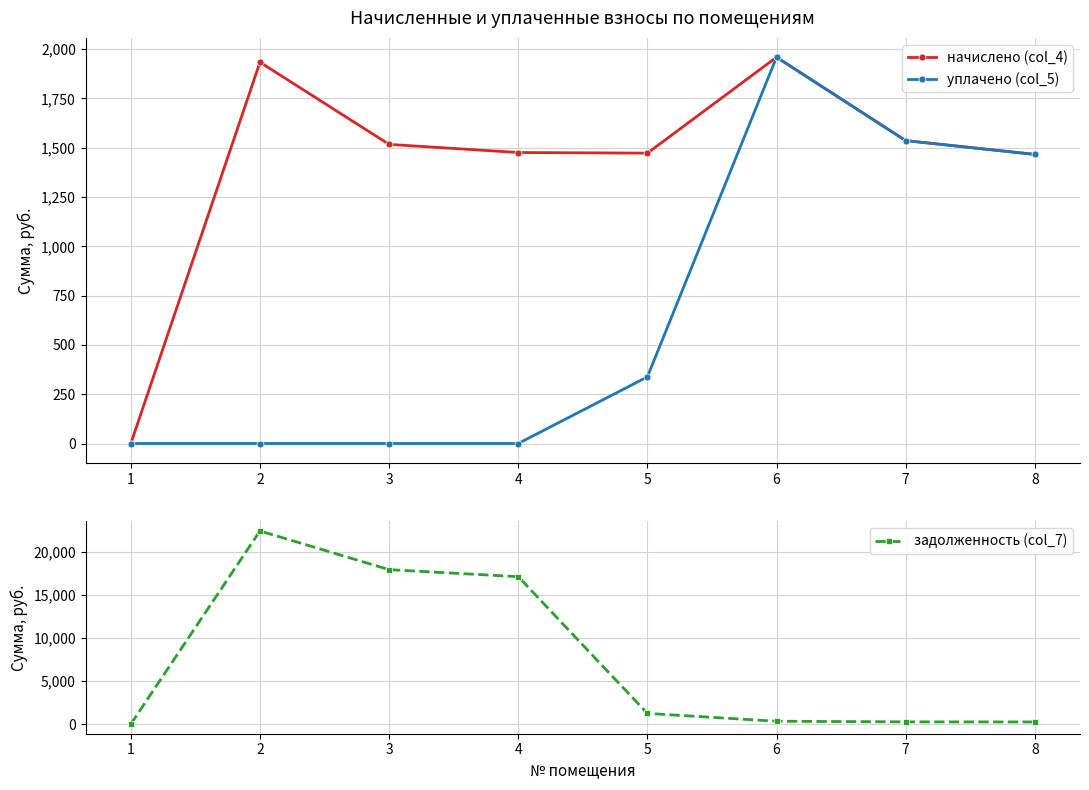

Which category has the lowest value in the уплачено (col_5) series?

1